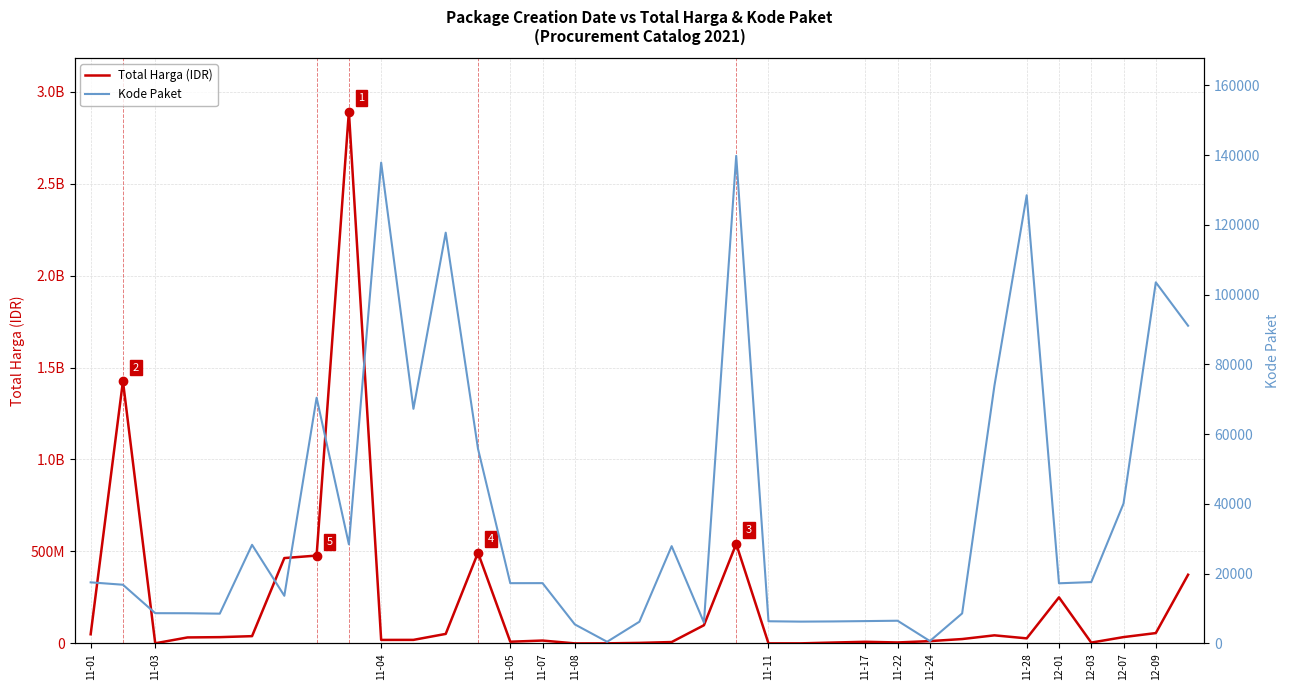

True or false: Total Harga (IDR) and Kode Paket cross at least once.

False